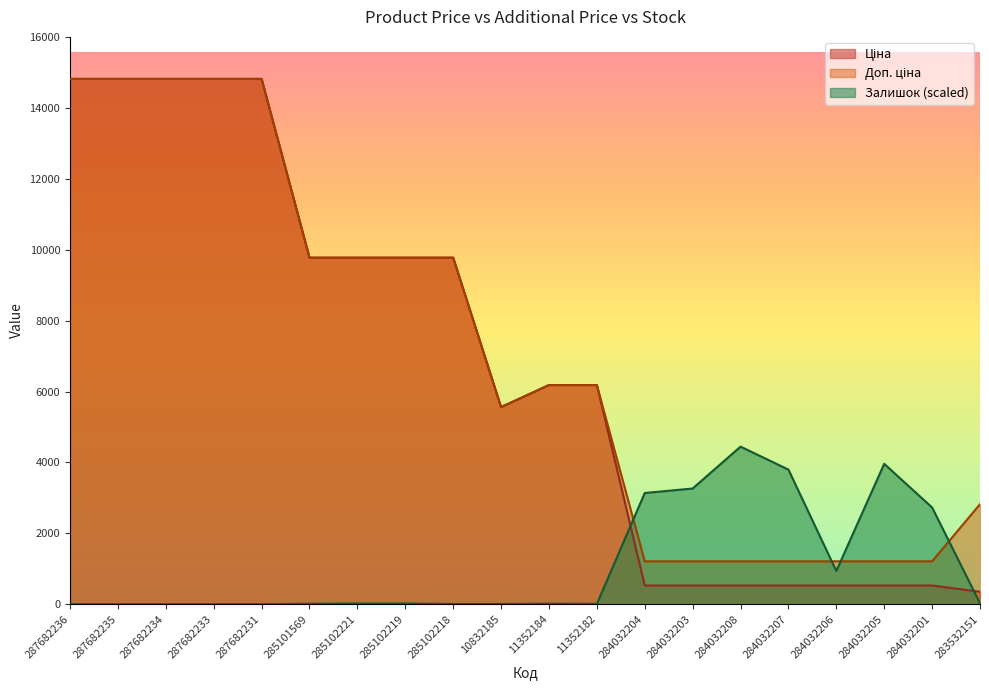

At which label does Ціна first exceed 6182?

287682236